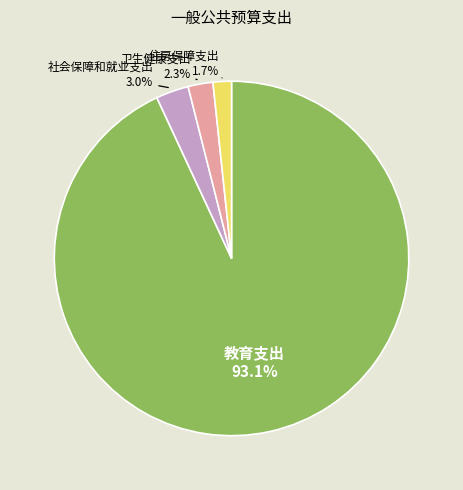

To the nearest percent, what percentage of the pie is 卫生健康支出?

2%